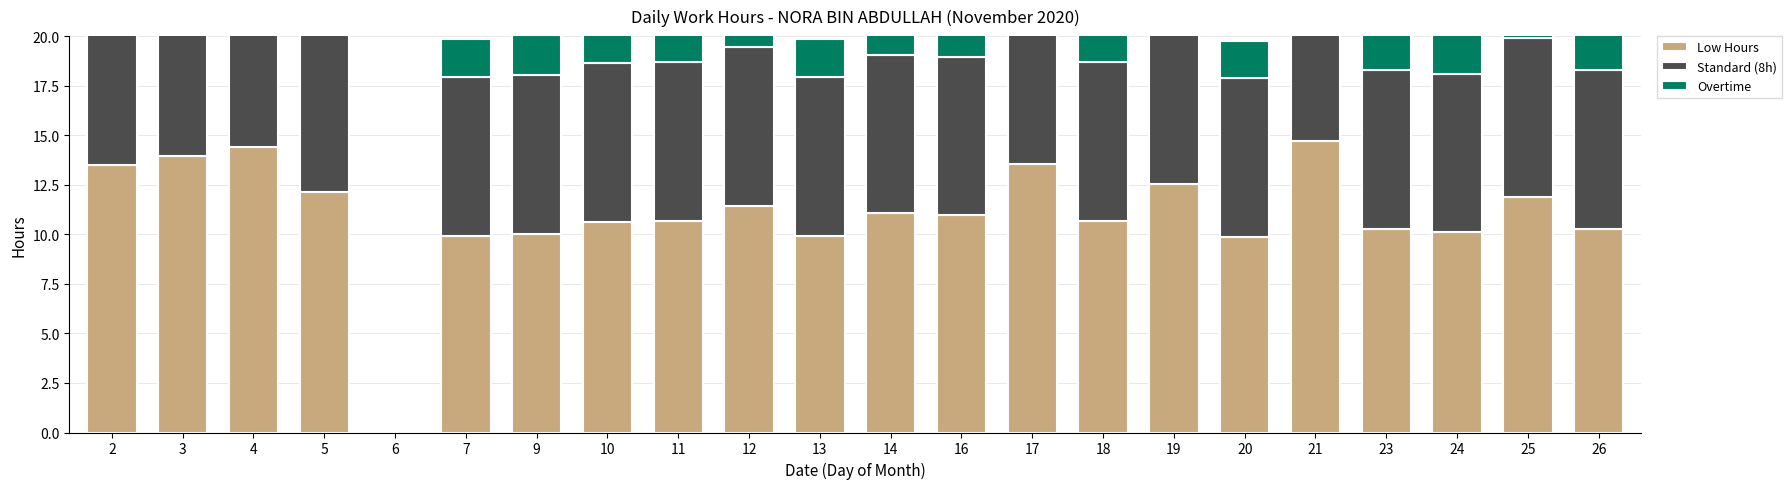

Is it true that Low Hours equals 3.0 at 9?

False